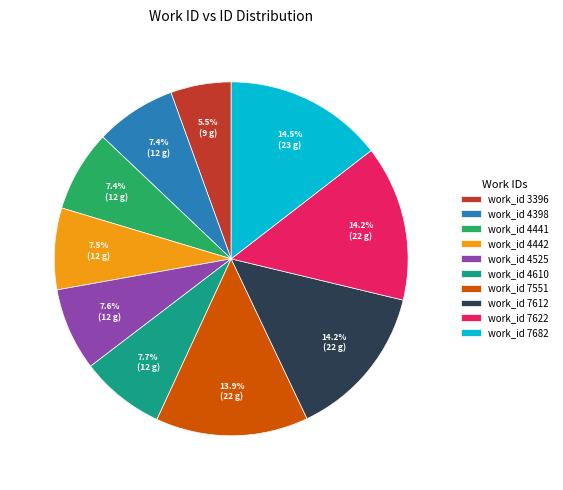

What percentage is NOT represented by work_id 4442?

92.5%